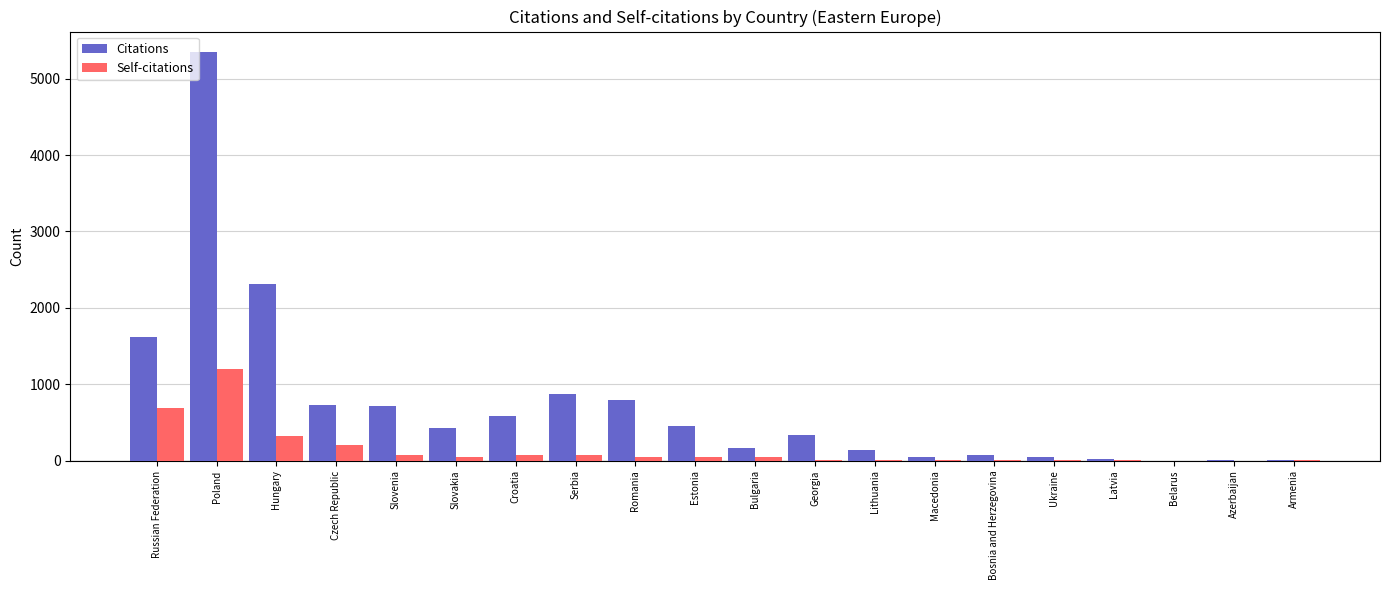

What is the difference between the Self-citations values at Estonia and Georgia?

33